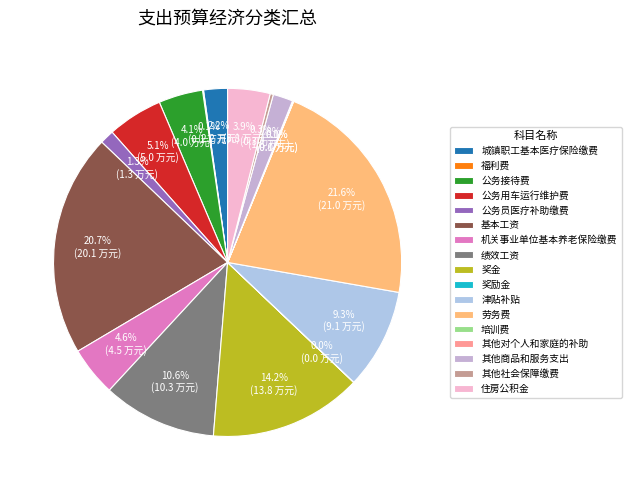

Which category has the smallest portion of the pie?

奖励金